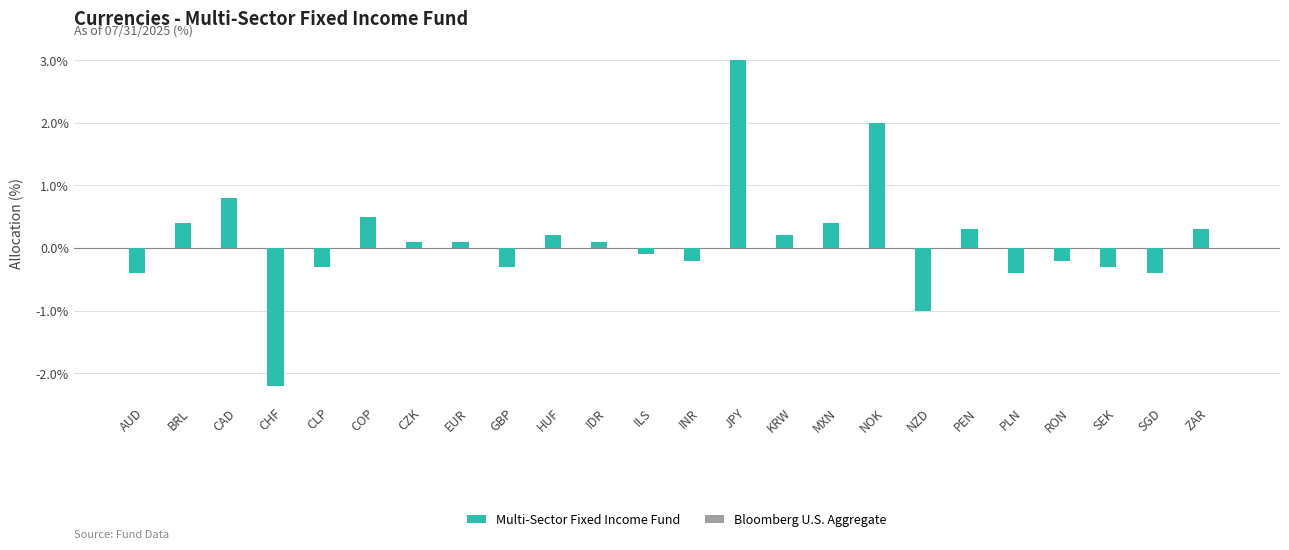

What is the maximum value shown in the chart?

3.0